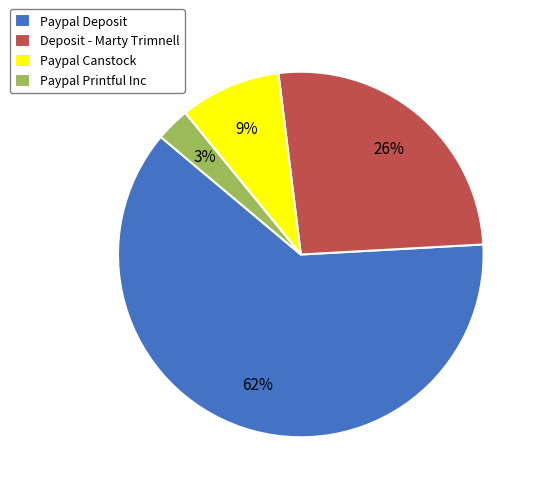

Rank the categories by value from lowest to highest.

Paypal Printful Inc, Paypal Canstock, Deposit - Marty Trimnell, Paypal Deposit